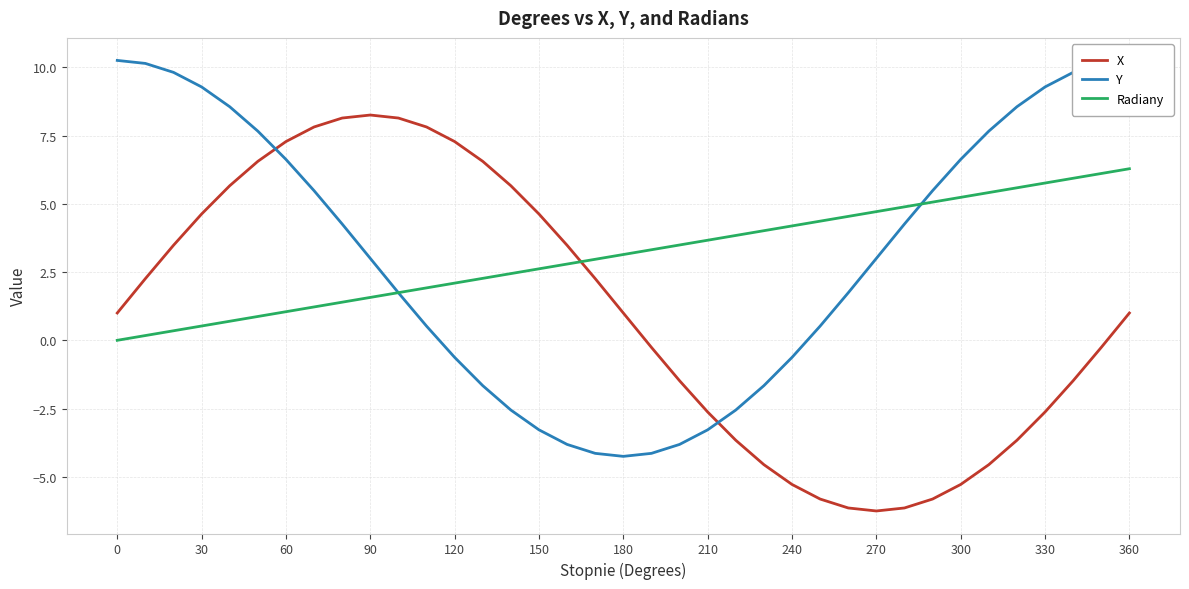

Is it true that X equals 1.0 at 180?

True